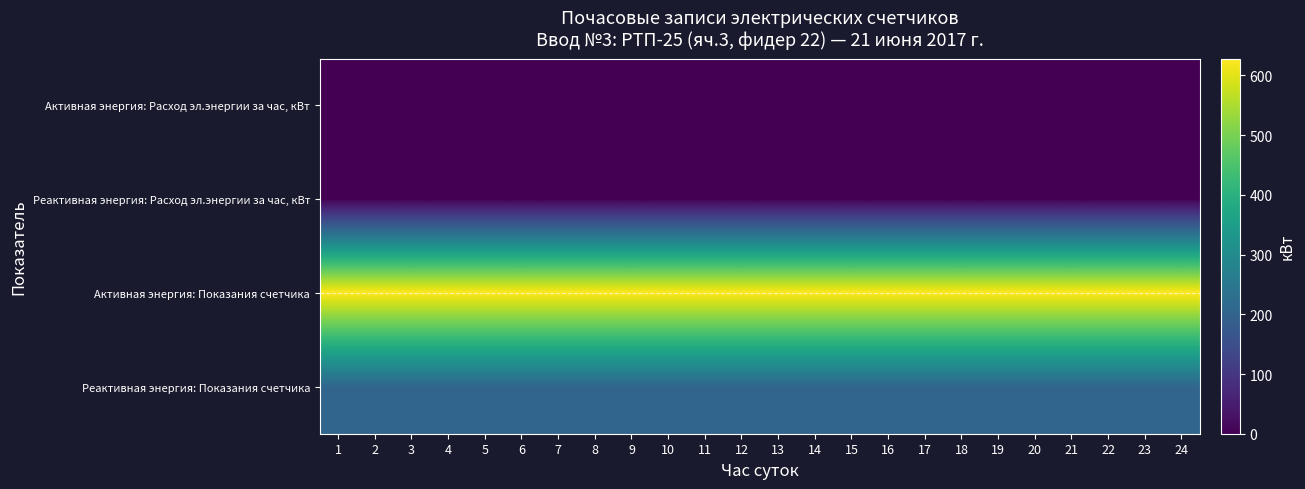

What is the total value across all series at 18?

833.5